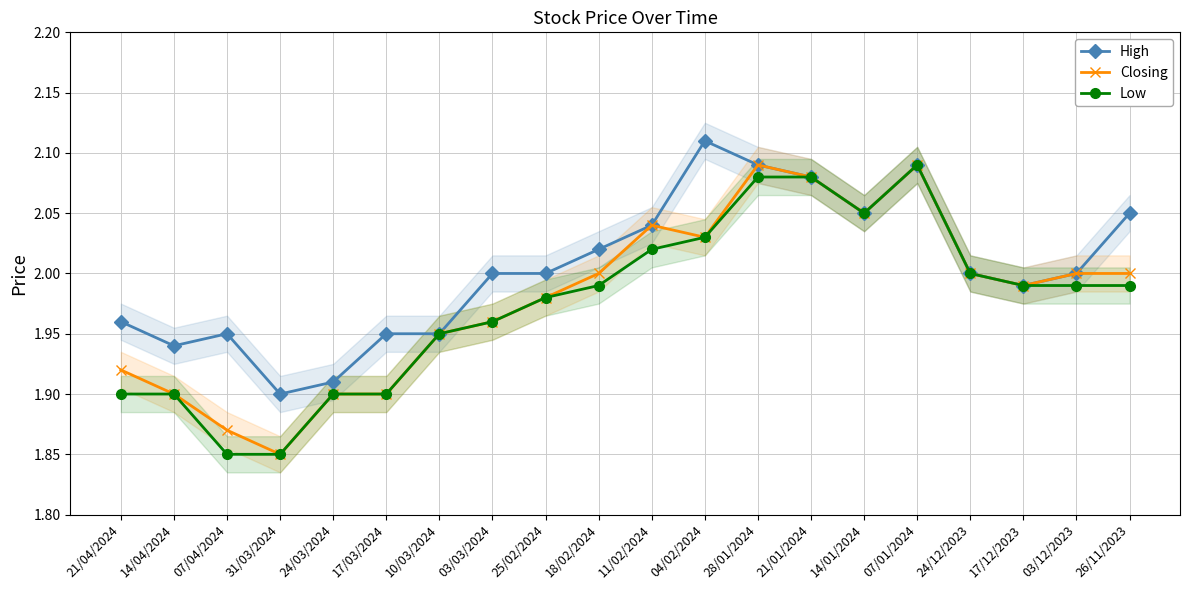

What are all the series names shown in the legend?

High, Closing, Low